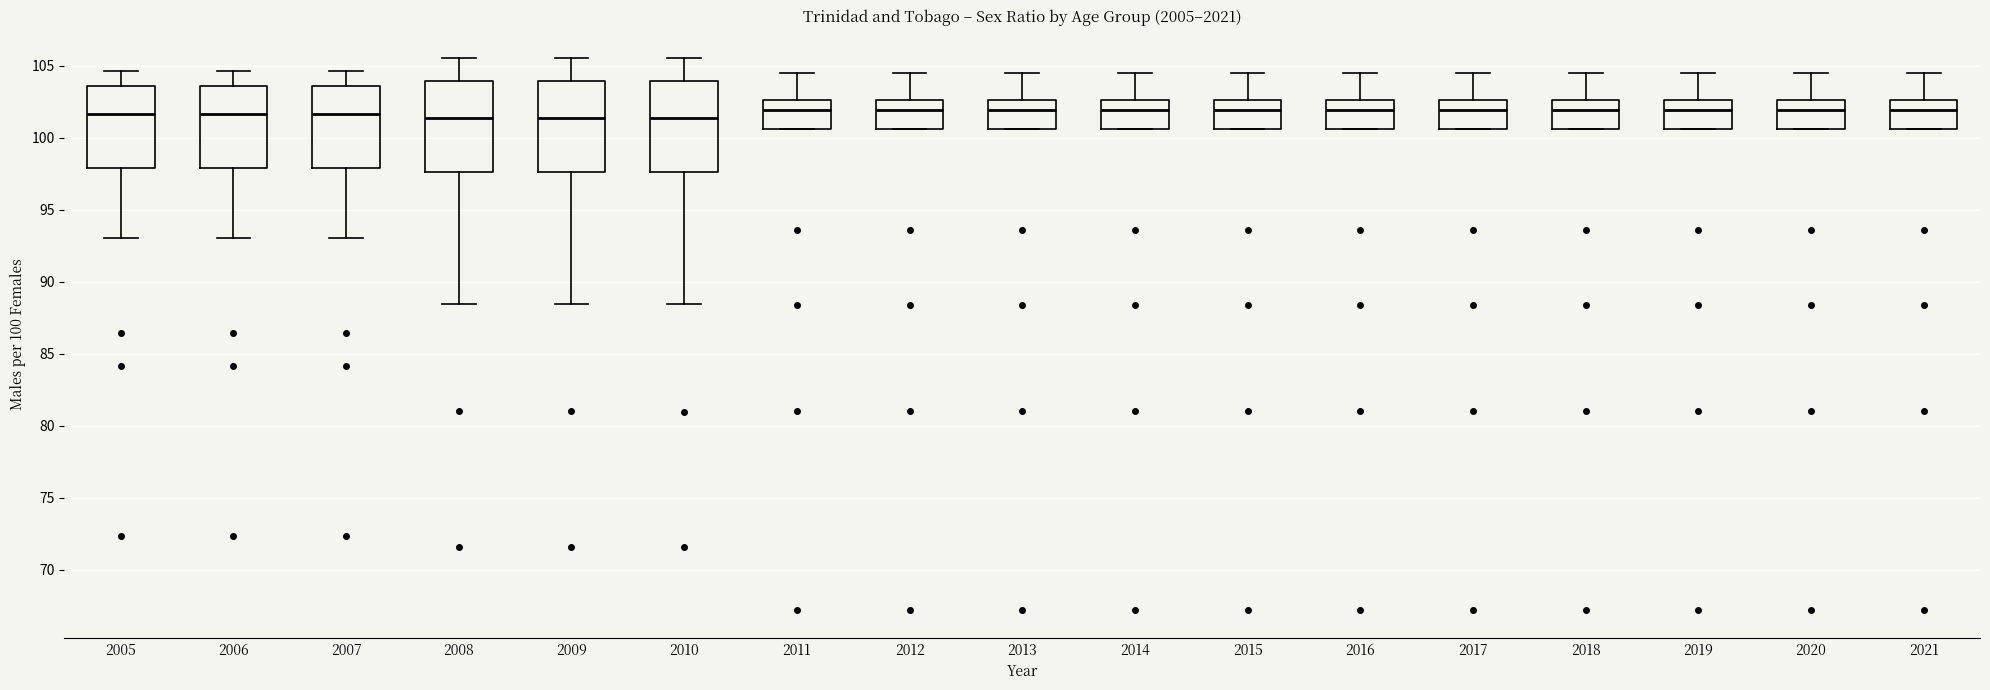

Reading left to right, transcribe this box plot: for each box, give where its median line is, the range the box spans, and where its two whiskers end, as read against the y-axis. The values are not printed on the chart, so give them approximately, as read against the axis.

2005: median 101.5, box 98.0 to 103.5, whiskers 93.0 to 104.5
2006: median 101.5, box 98.0 to 103.5, whiskers 93.0 to 104.5
2007: median 101.5, box 98.0 to 103.5, whiskers 93.0 to 104.5
2008: median 101.5, box 97.5 to 104.0, whiskers 88.5 to 105.5
2009: median 101.5, box 97.5 to 104.0, whiskers 88.5 to 105.5
2010: median 101.5, box 97.5 to 104.0, whiskers 88.5 to 105.5
2011: median 102.0, box 100.5 to 102.5, whiskers 100.5 to 104.5
2012: median 102.0, box 100.5 to 102.5, whiskers 100.5 to 104.5
2013: median 102.0, box 100.5 to 102.5, whiskers 100.5 to 104.5
2014: median 102.0, box 100.5 to 102.5, whiskers 100.5 to 104.5
2015: median 102.0, box 100.5 to 102.5, whiskers 100.5 to 104.5
2016: median 102.0, box 100.5 to 102.5, whiskers 100.5 to 104.5
2017: median 102.0, box 100.5 to 102.5, whiskers 100.5 to 104.5
2018: median 102.0, box 100.5 to 102.5, whiskers 100.5 to 104.5
2019: median 102.0, box 100.5 to 102.5, whiskers 100.5 to 104.5
2020: median 102.0, box 100.5 to 102.5, whiskers 100.5 to 104.5
2021: median 102.0, box 100.5 to 102.5, whiskers 100.5 to 104.5